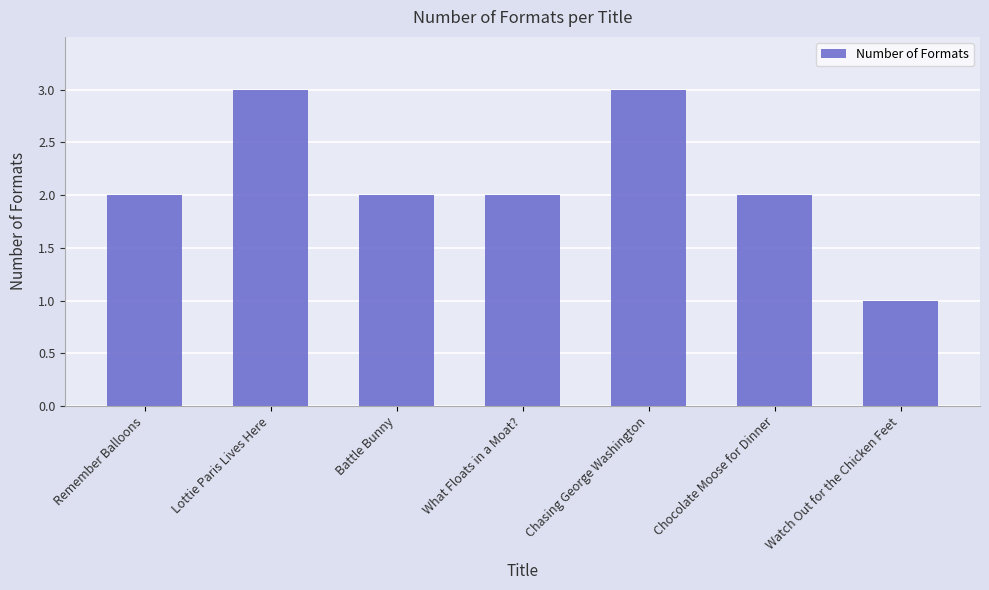

Is it true that the value at Watch Out for the Chicken Feet is 0?

False